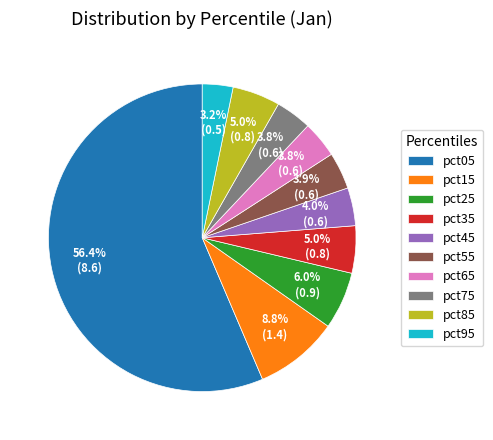

Count the number of slices in the pie.

10